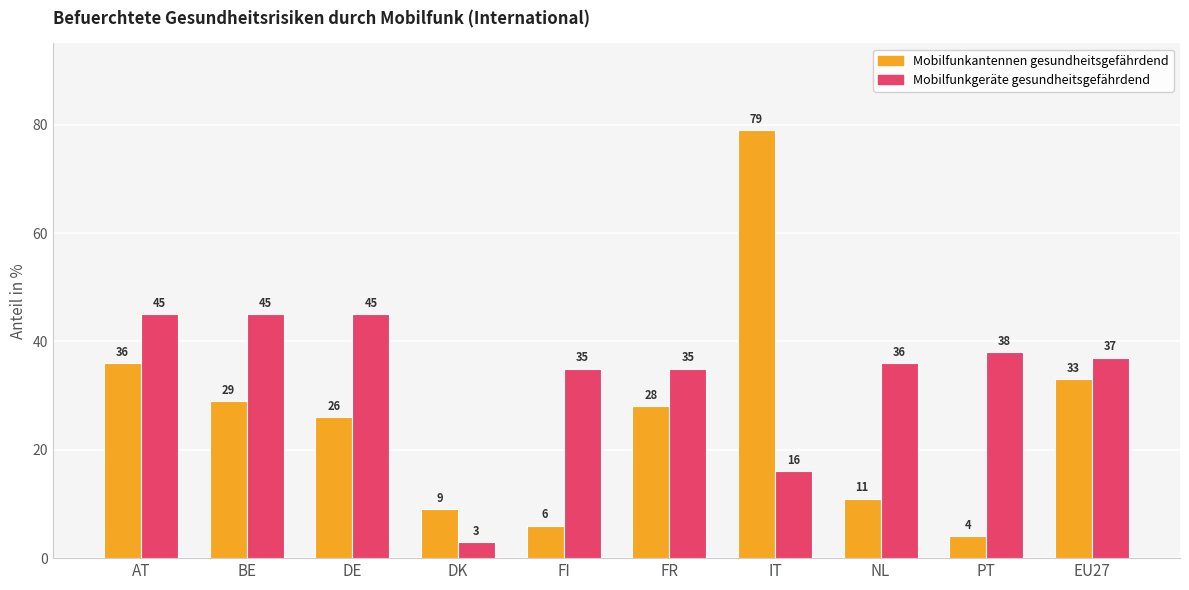

Which category has the lowest value across all series?

DK